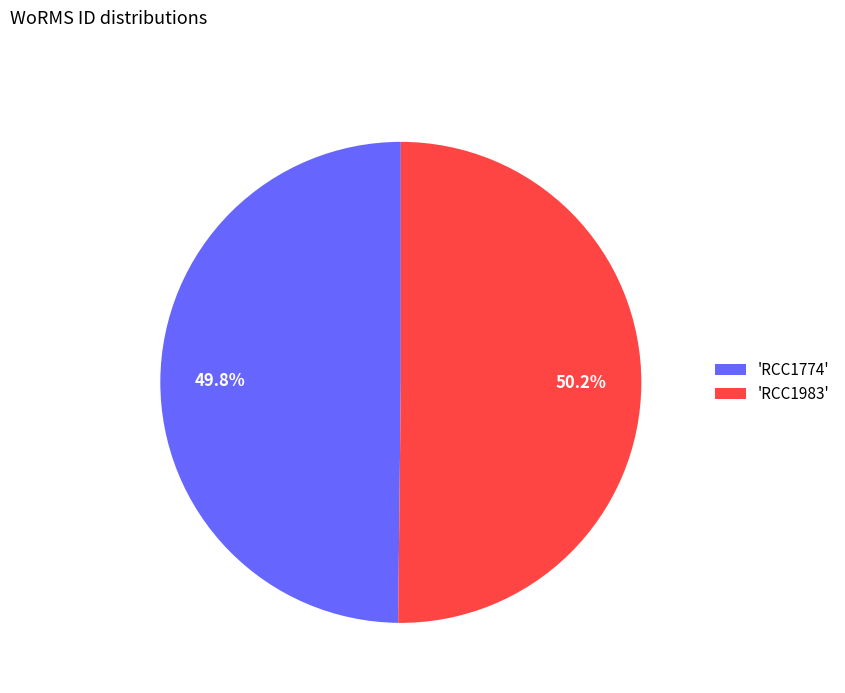

Is there a majority slice in this chart?

Yes